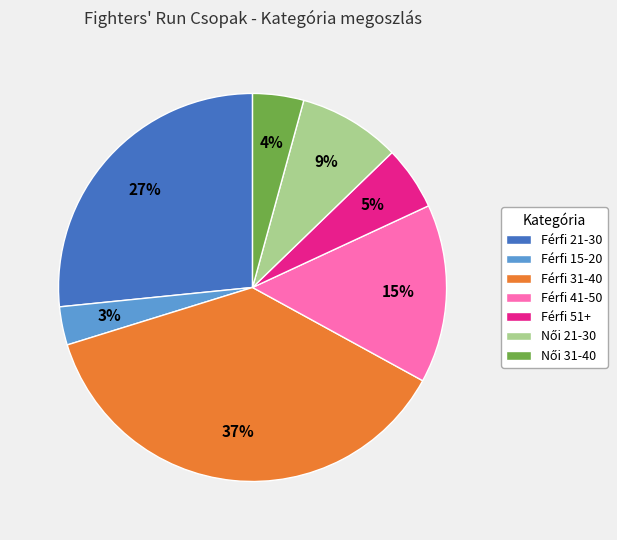

Count the number of slices in the pie.

7